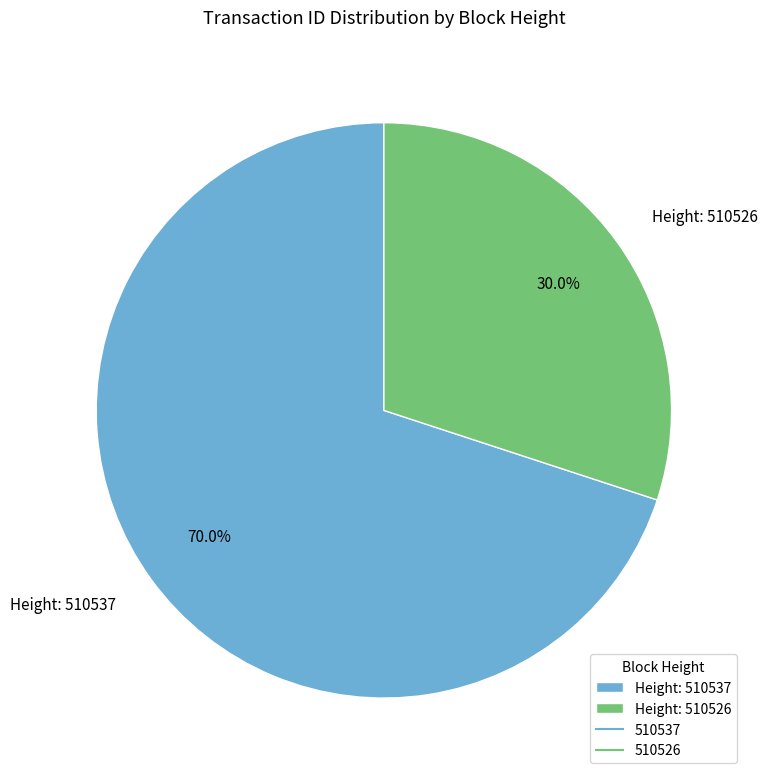

To the nearest percent, what is the average slice percentage?

50%